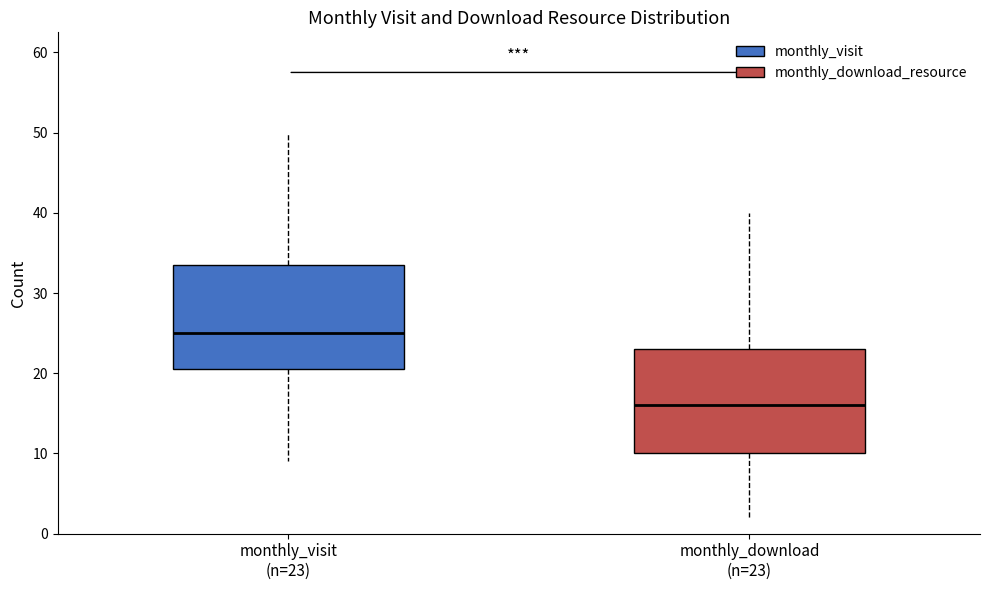

Which box has the highest median line?

monthly_visit (n=23)